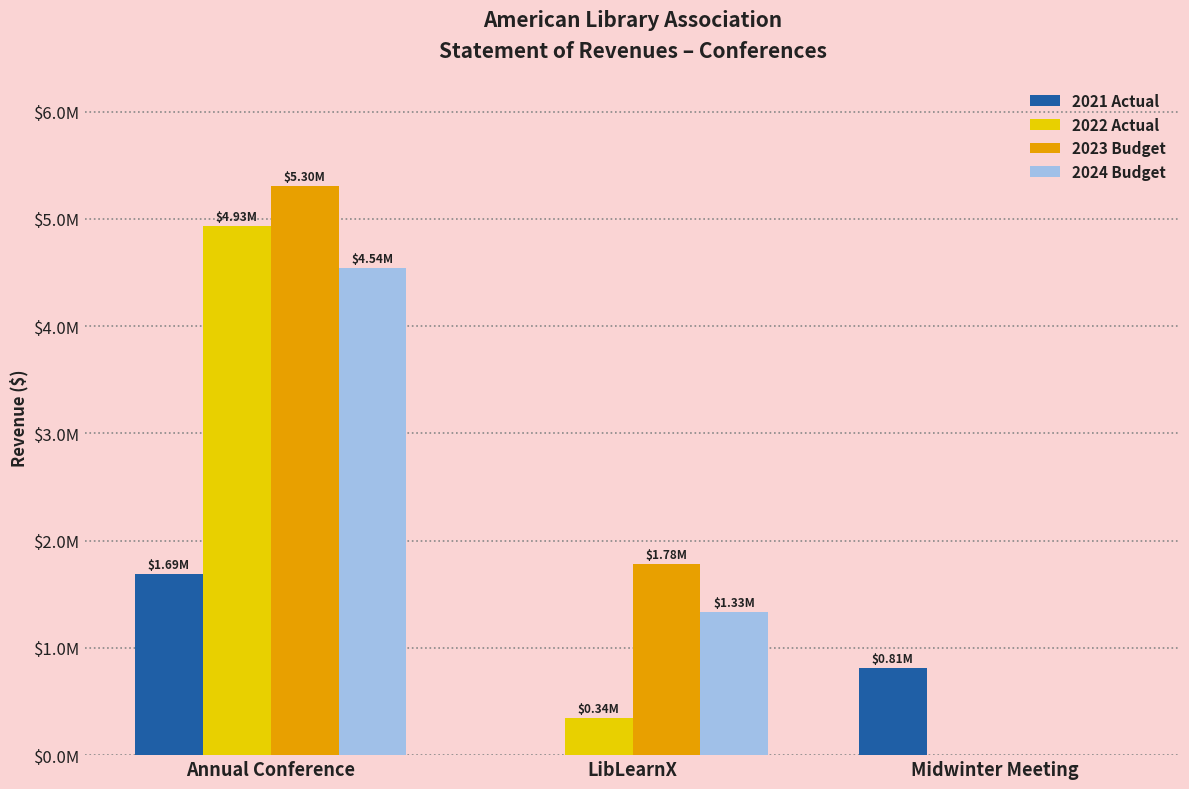

What is the difference between the 2021 Actual values at Midwinter Meeting and LibLearnX?

814594.0